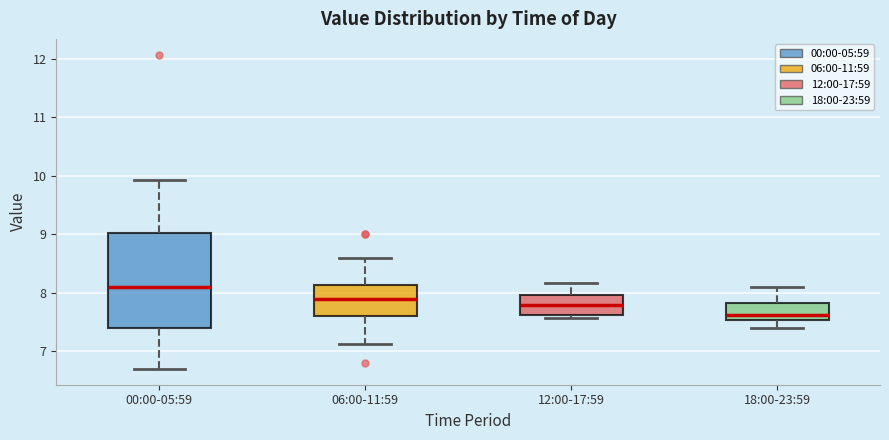

Reading left to right, transcribe this box plot: for each box, give where its median line is, the range the box spans, and where its two whiskers end, as read against the y-axis. The values are not printed on the chart, so give them approximately, as read against the axis.

00:00-05:59: median 8.1, box 7.4 to 9.0, whiskers 6.7 to 9.9
06:00-11:59: median 7.9, box 7.6 to 8.1, whiskers 7.1 to 8.6
12:00-17:59: median 7.8, box 7.6 to 8.0, whiskers 7.6 (just below the box's lower edge) to 8.2
18:00-23:59: median 7.6, box 7.5 to 7.8, whiskers 7.4 to 8.1